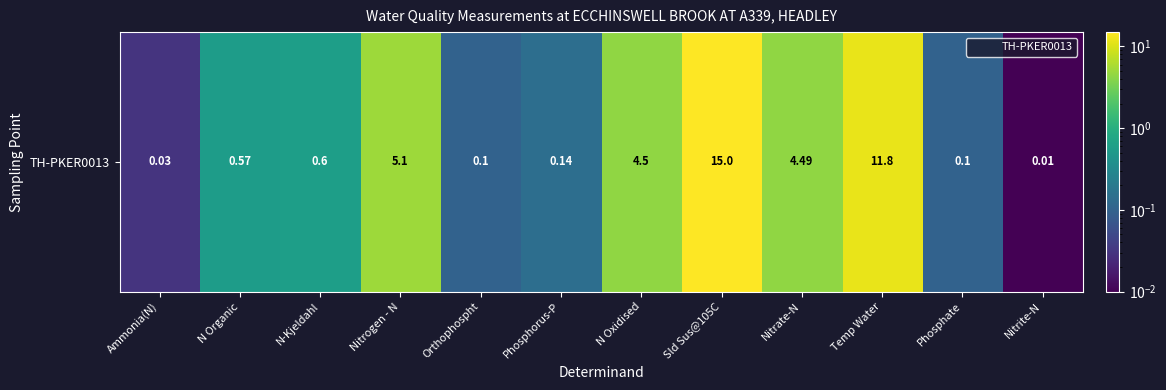

What is the greatest value displayed?

15.0